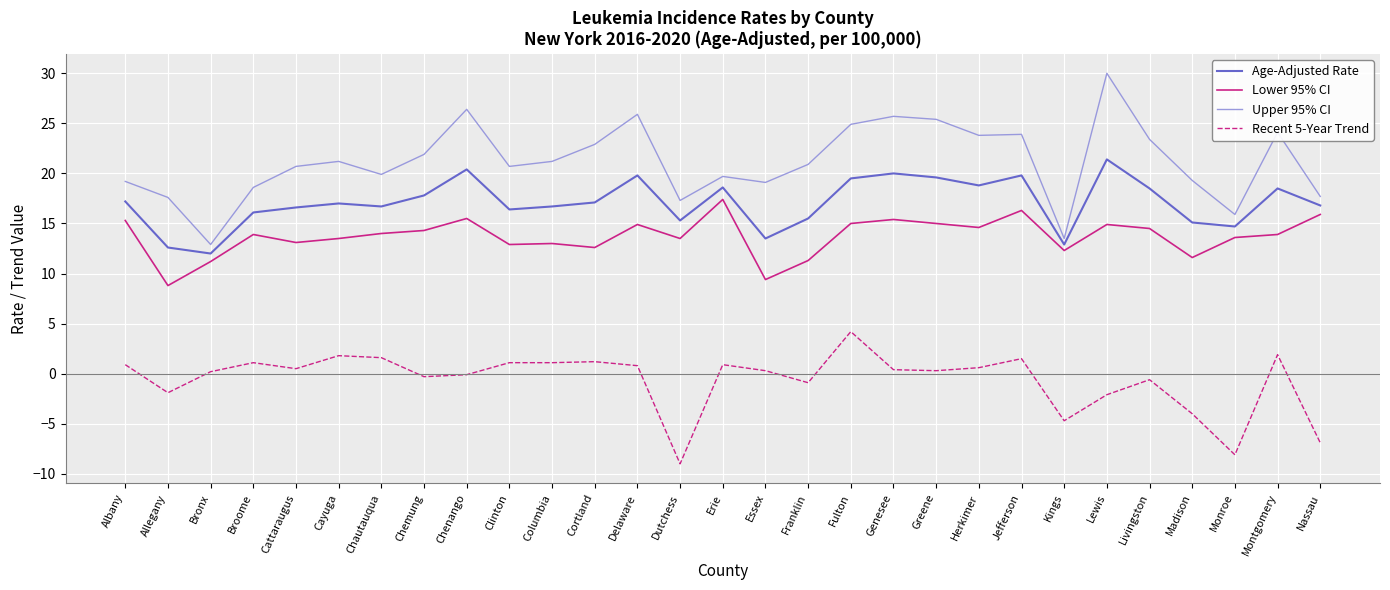

Which series changed the most between Madison and Montgomery?

Recent 5-Year Trend